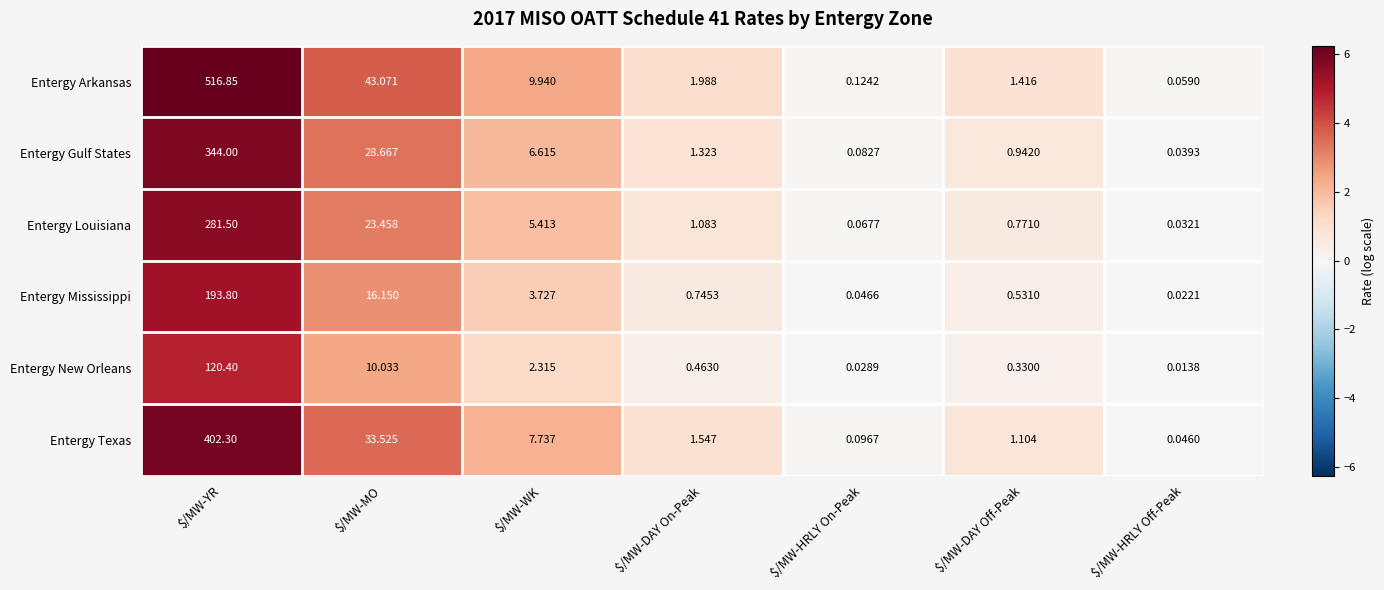

Between $/MW-YR and $/MW-DAY On-Peak, which series saw the biggest shift?

Entergy Arkansas